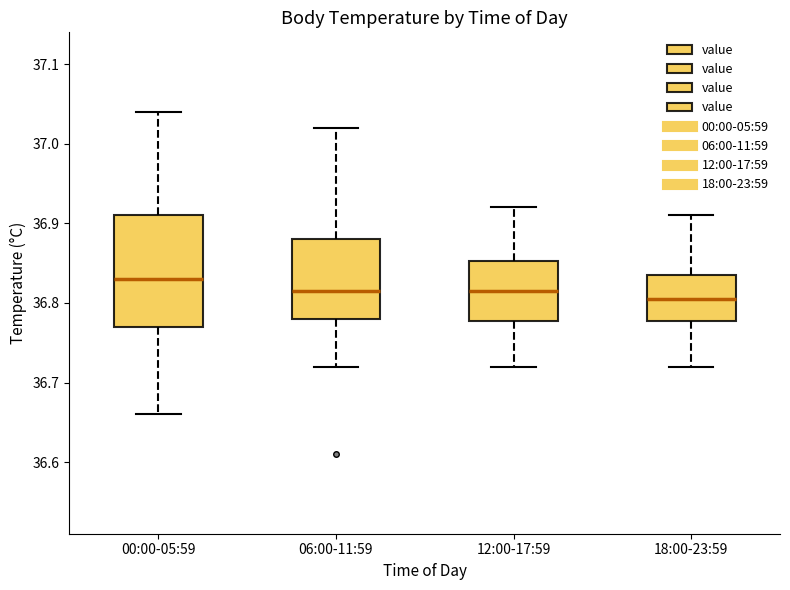

Reading left to right, transcribe this box plot: for each box, give where its median line is, the range the box spans, and where its two whiskers end, as read against the y-axis. The values are not printed on the chart, so give them approximately, as read against the axis.

00:00-05:59: median 36.83, box 36.77 to 36.91, whiskers 36.66 to 37.04
06:00-11:59: median 36.82, box 36.78 to 36.88, whiskers 36.72 to 37.02
12:00-17:59: median 36.82, box 36.78 to 36.85, whiskers 36.72 to 36.92
18:00-23:59: median 36.81, box 36.78 to 36.84, whiskers 36.72 to 36.91